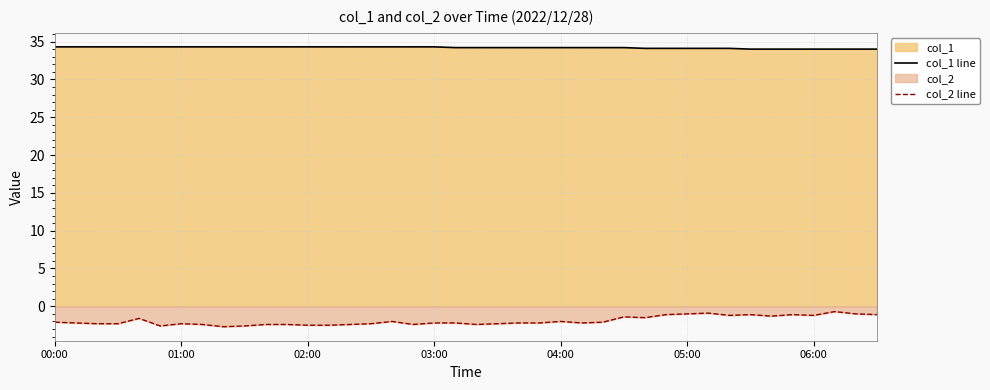

Which series has the largest total across all categories?

col_1 line